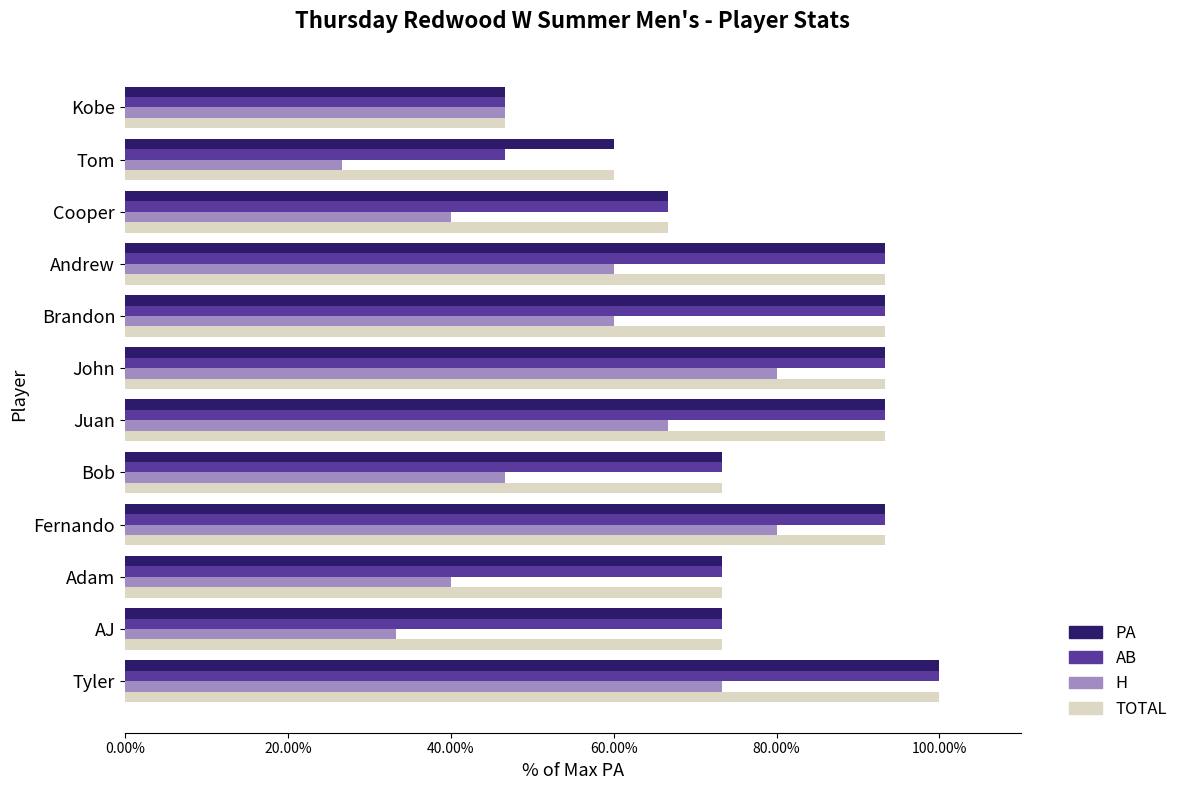

Read the TOTAL value at Cooper.

66.7